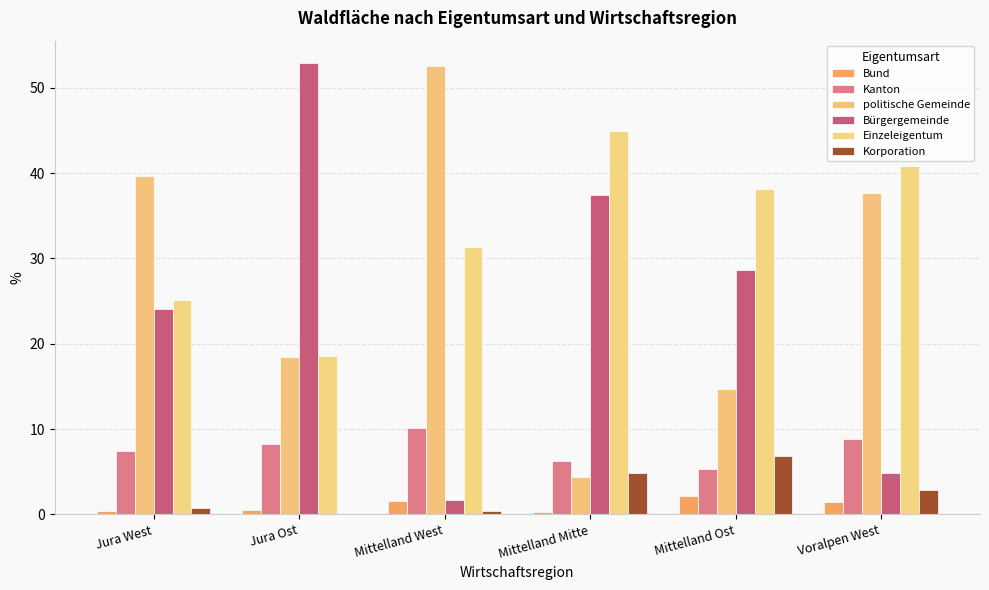

At which label is Bürgergemeinde closest to 27?

Mittelland Ost